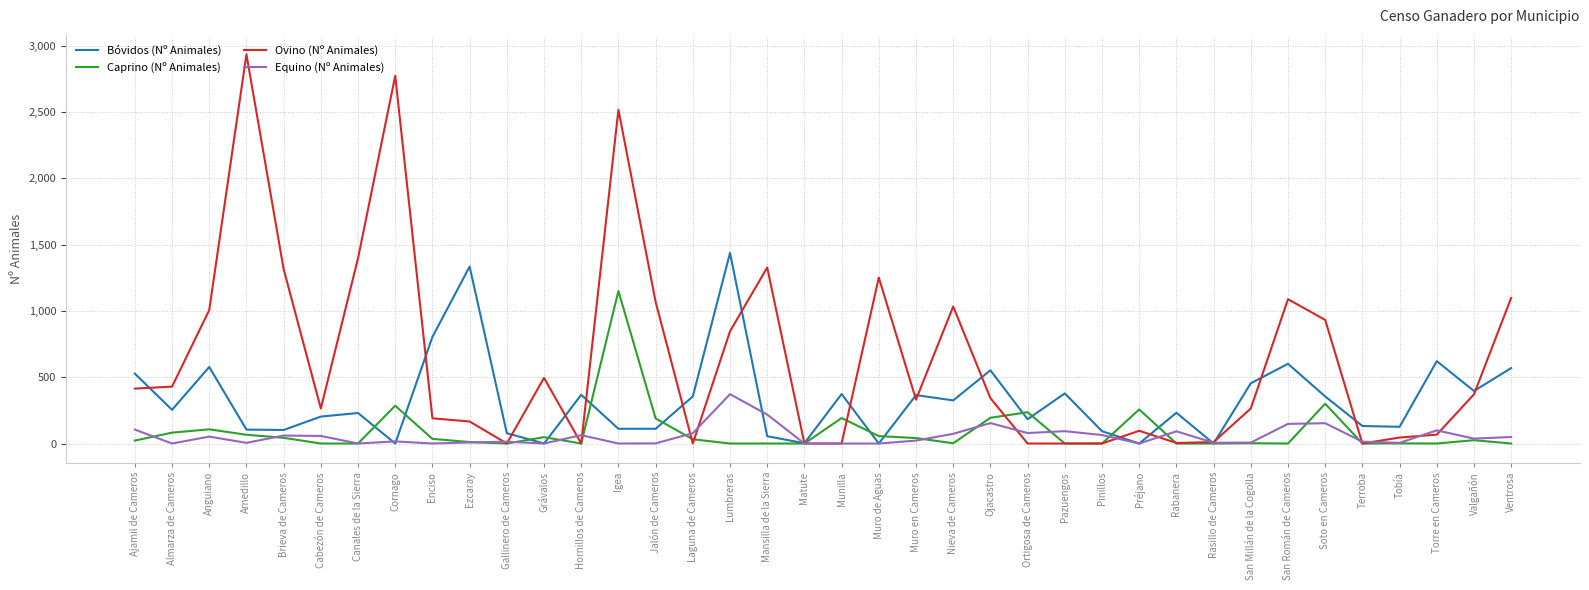

What is the greatest value displayed?

2934